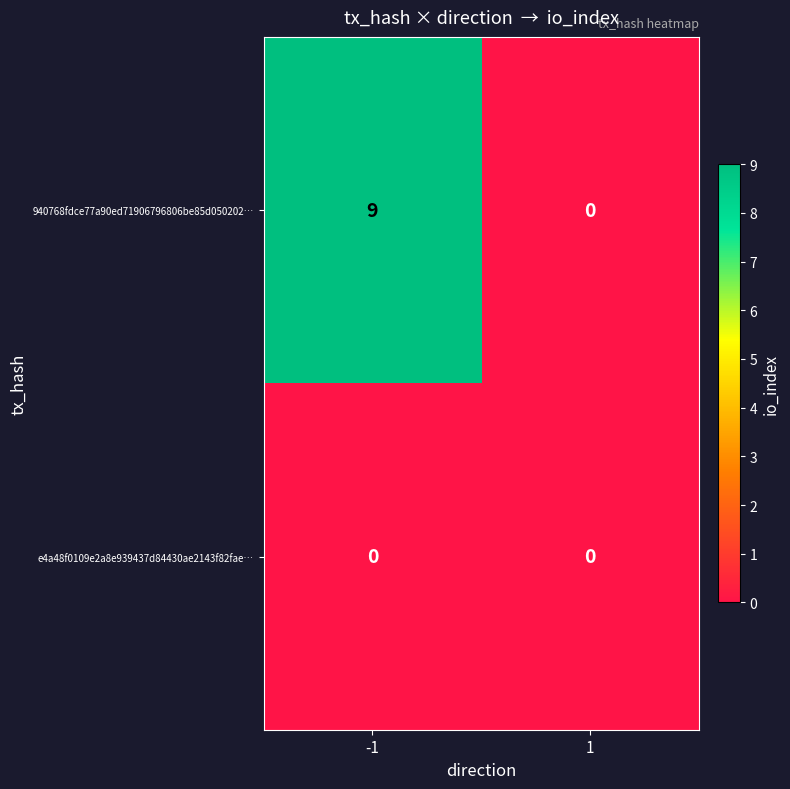

What is the greatest value displayed?

9